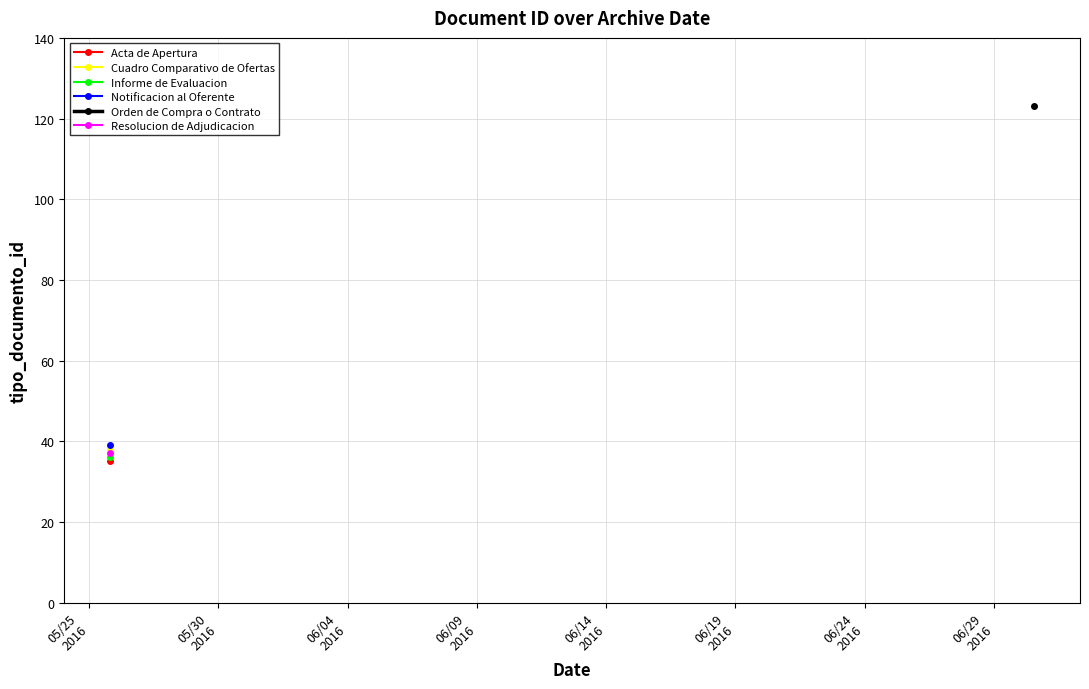

The chart shows a value of 192 at 2016-06-30 12:58:55. True or false?

False